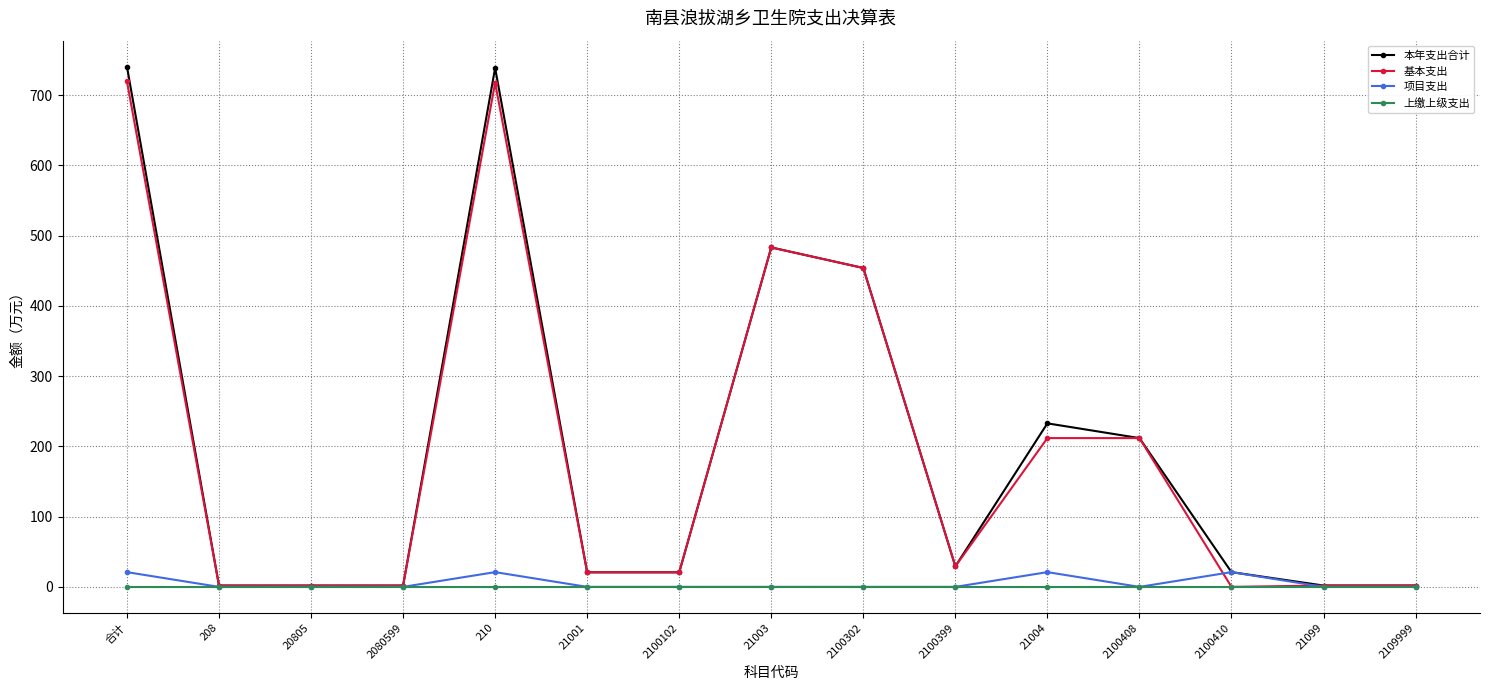

Is it true that 基本支出 equals 279.0 at 2100302?

False